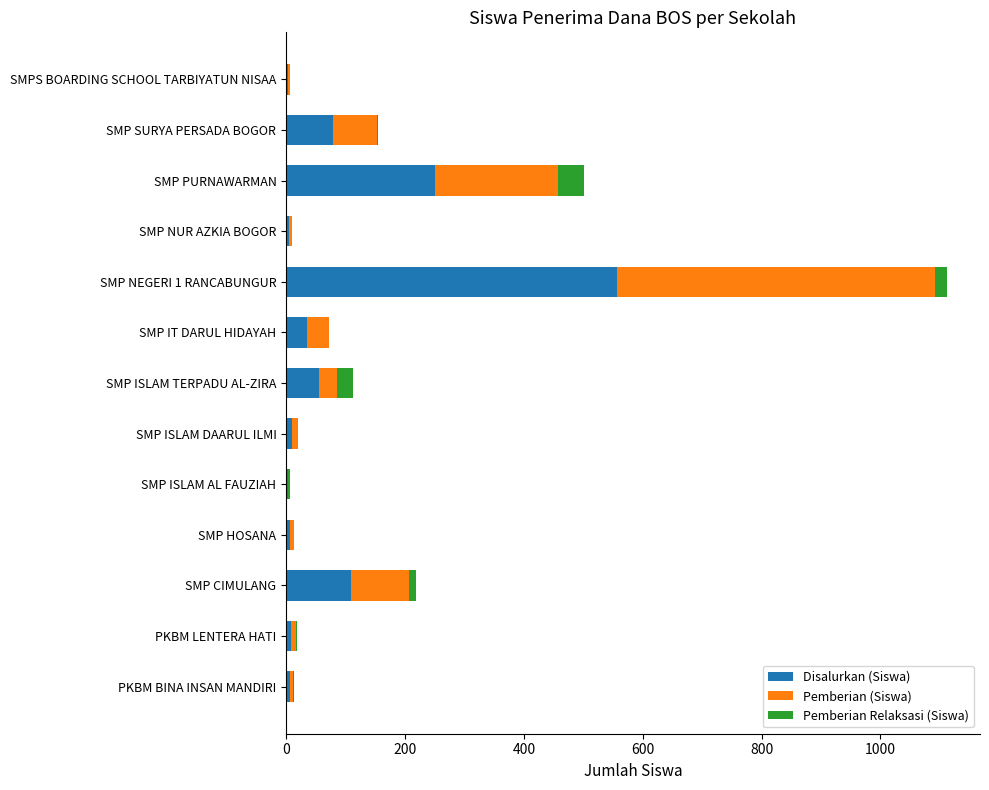

What is the highest value of the Disalurkan (Siswa) series?

556